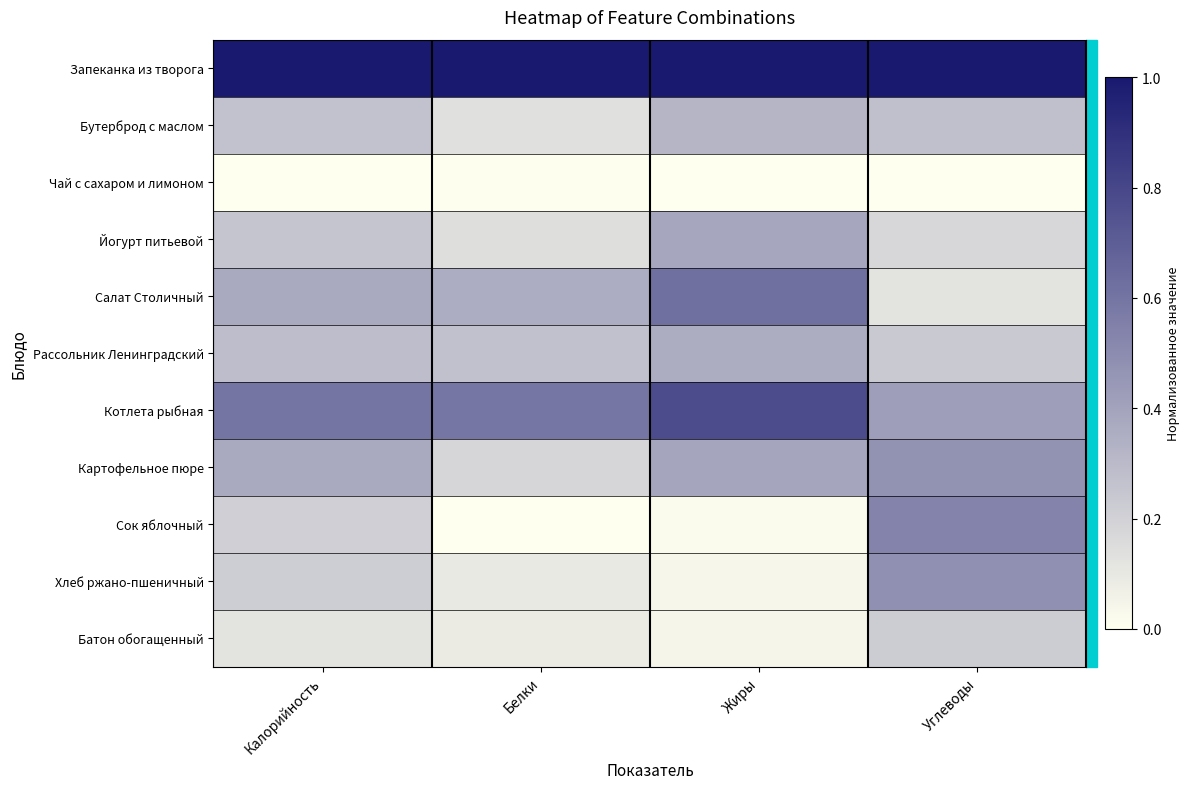

Rank the series at Белки from highest to lowest value.

Запеканка из творога, Котлета рыбная, Салат Столичный, Рассольник Ленинградский, Картофельное пюре, Йогурт питьевой, Бутерброд с маслом, Хлеб ржано-пшеничный, Батон обогащенный, Чай с сахаром и лимоном, Сок яблочный